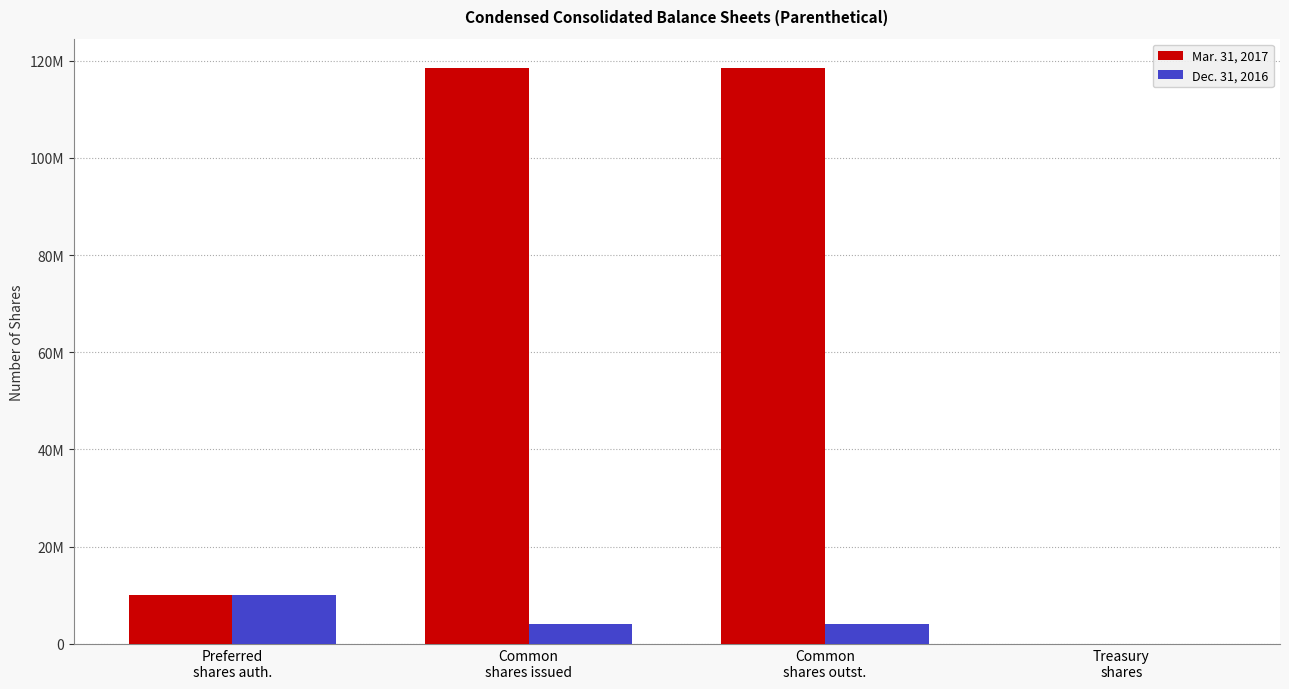

List the labels in order of Mar. 31, 2017 value, largest first.

Common
shares issued, Common
shares outst., Preferred
shares auth., Treasury
shares